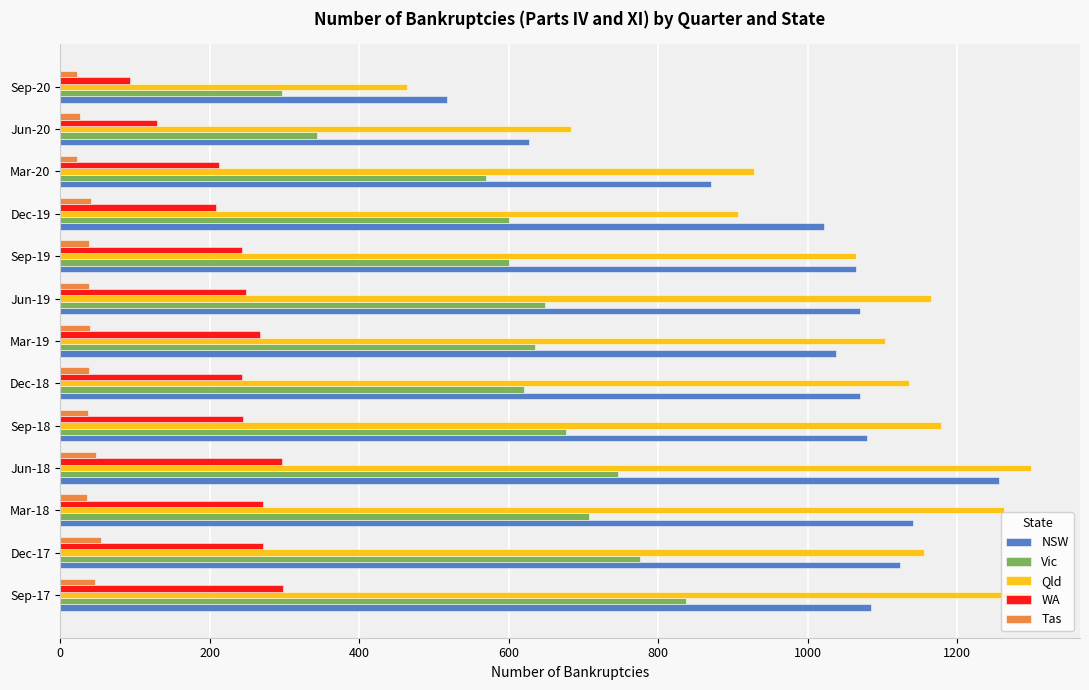

The value of Qld at Jun-18 is 285. True or false?

False